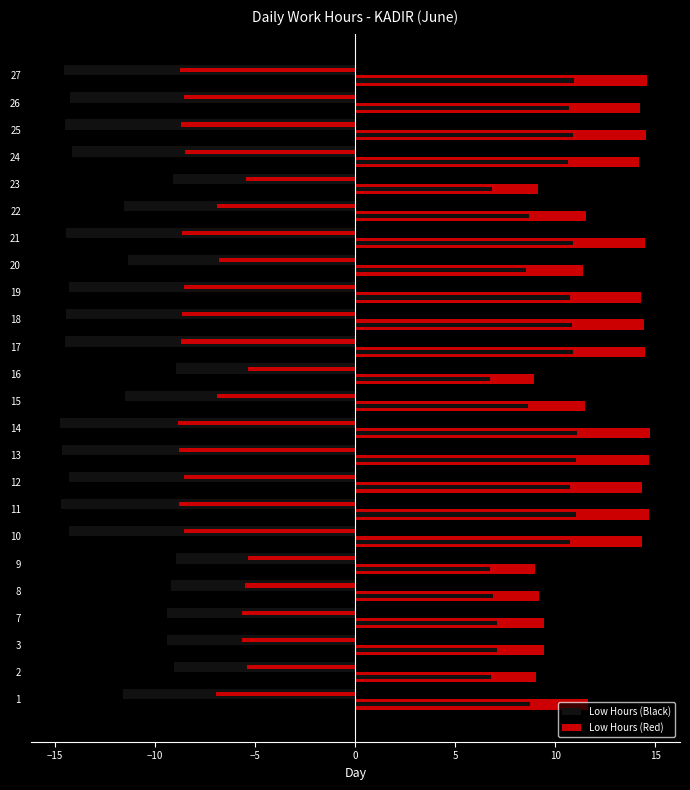

How many distinct data groups are displayed?

2